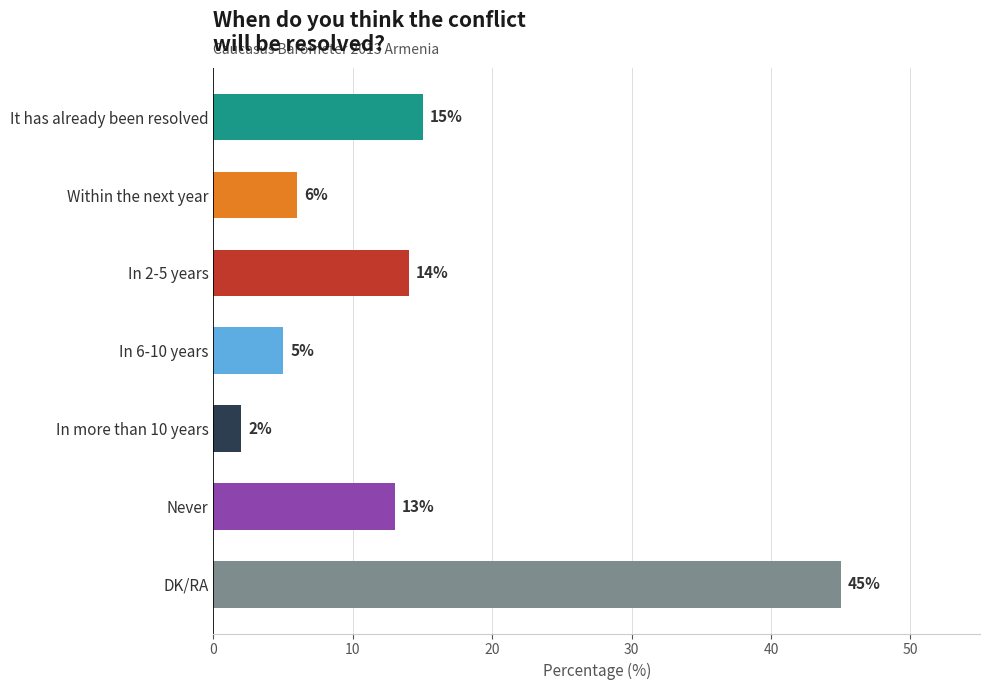

How many bars are there in total?

7